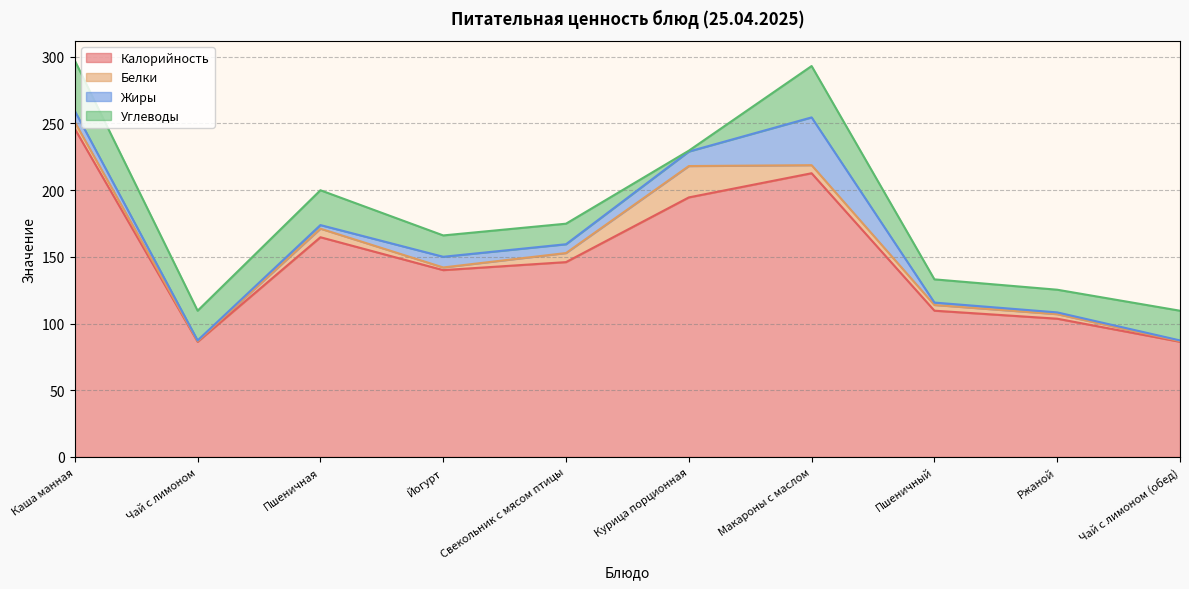

At which category does Калорийность reach its first local valley?

Чай с лимоном